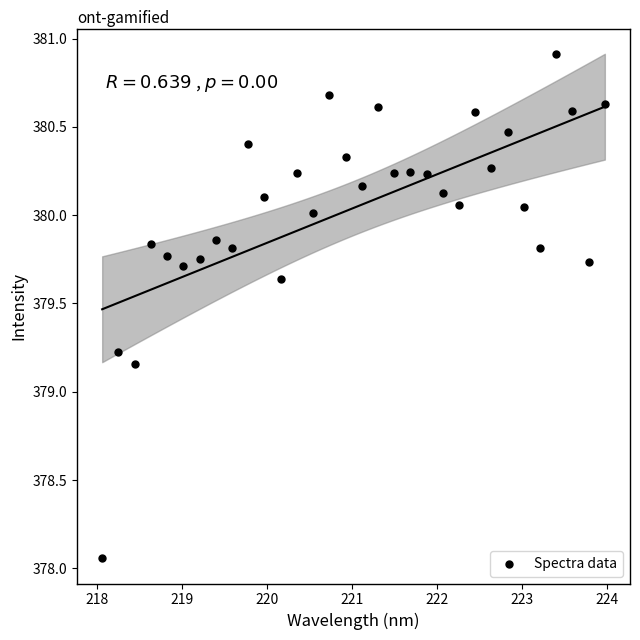

What is the range of X values (max minus min)?

5.9